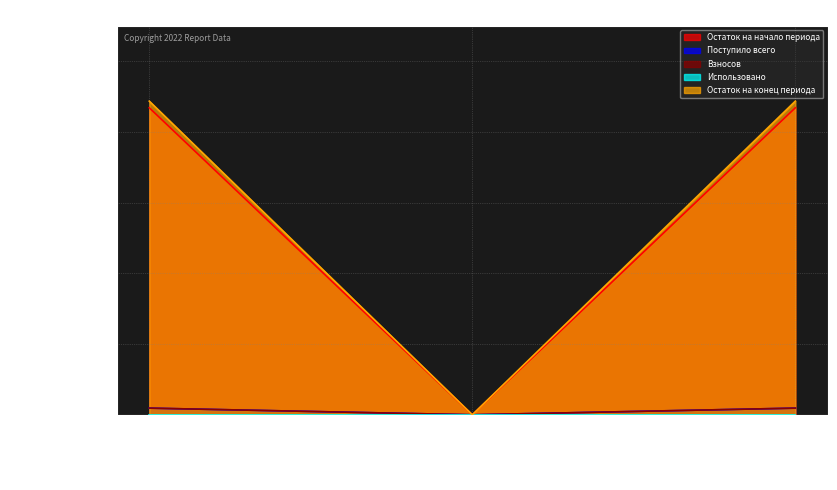

What is the greatest value displayed?

44.4